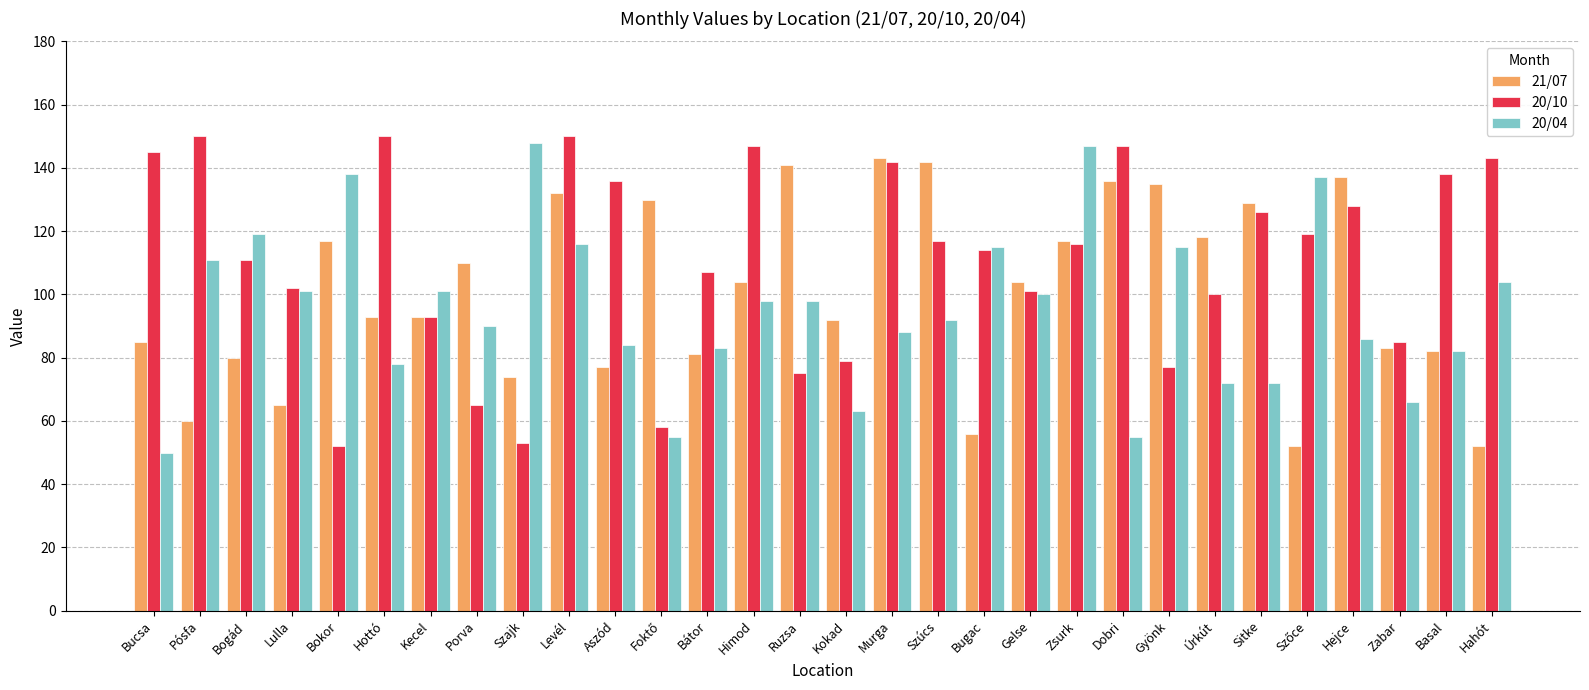

Are the bars grouped side by side (vs. stacked)?

Yes